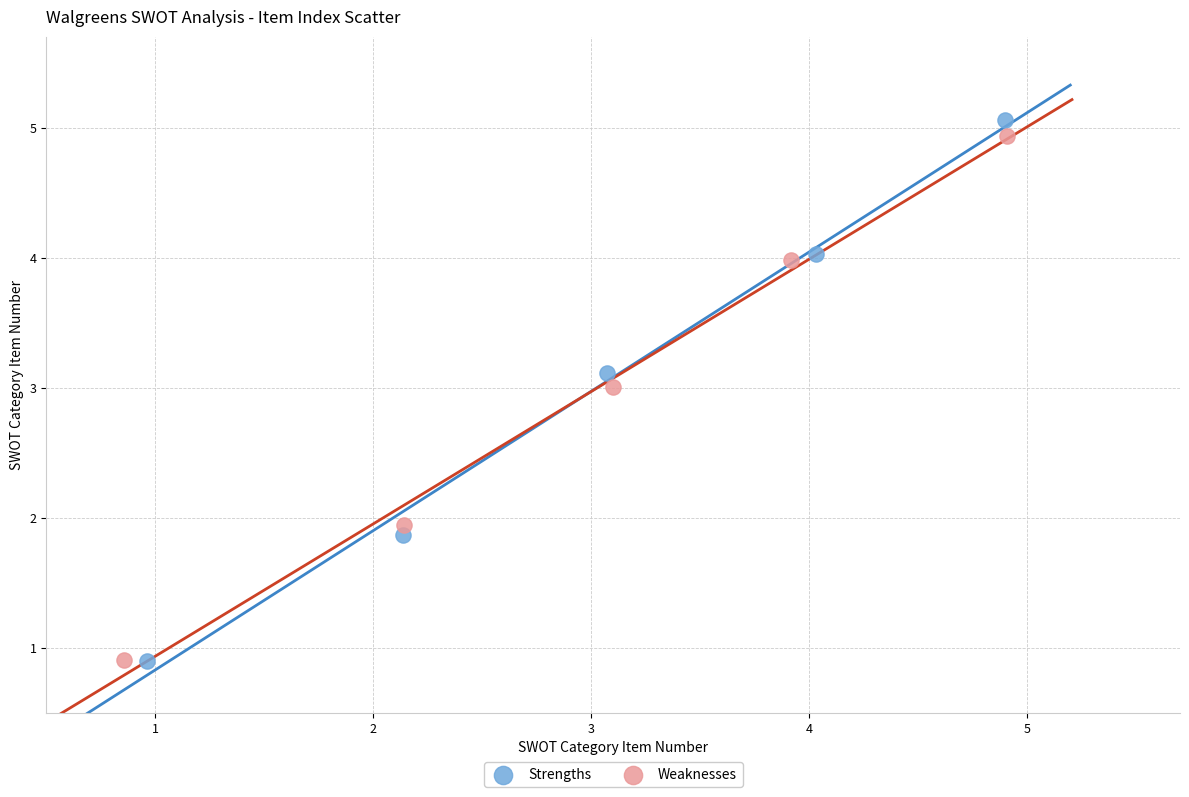

Which series has the widest spread of Y values?

Strengths